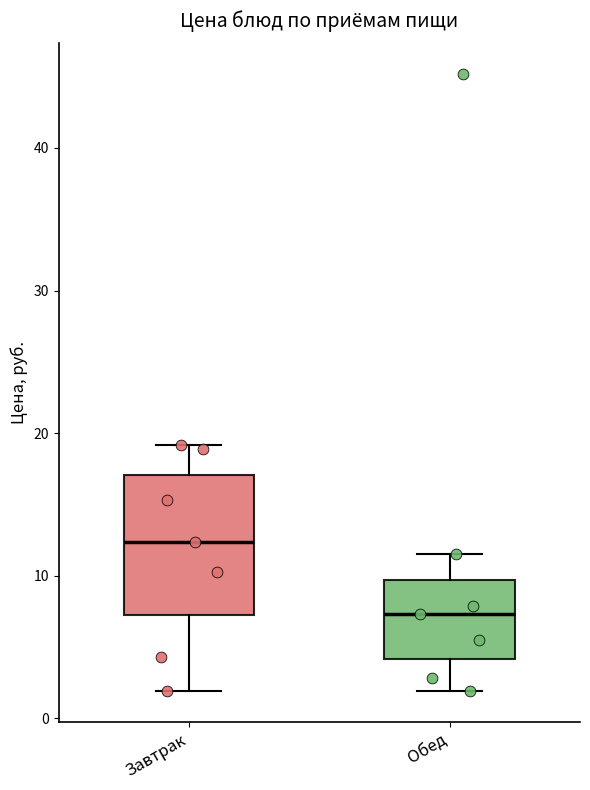

Which box's median line is the highest?

Завтрак